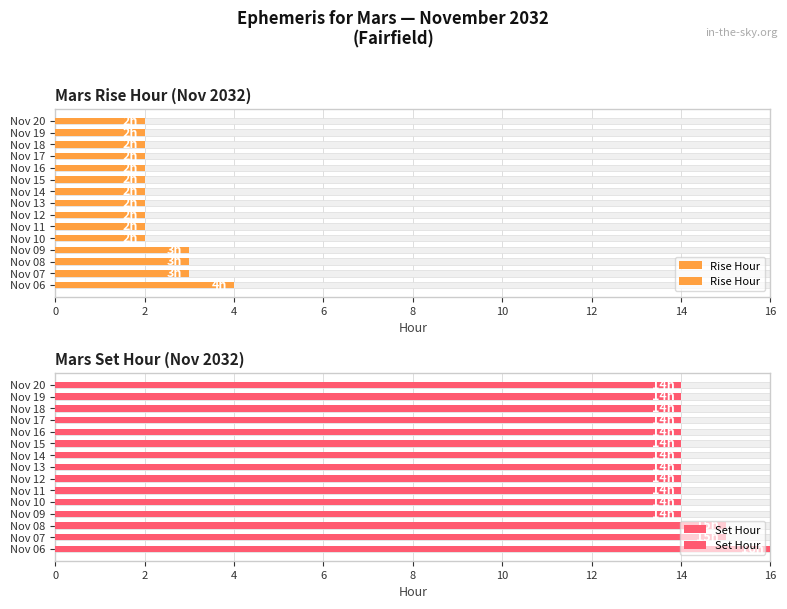

Reading right to left, list all the values displayed in this chart.

Rise Hour: 2	2	2	2	2	2	2	2	2	2	2	3	3	3	4
Set Hour: 14	14	14	14	14	14	14	14	14	14	14	14	15	15	16